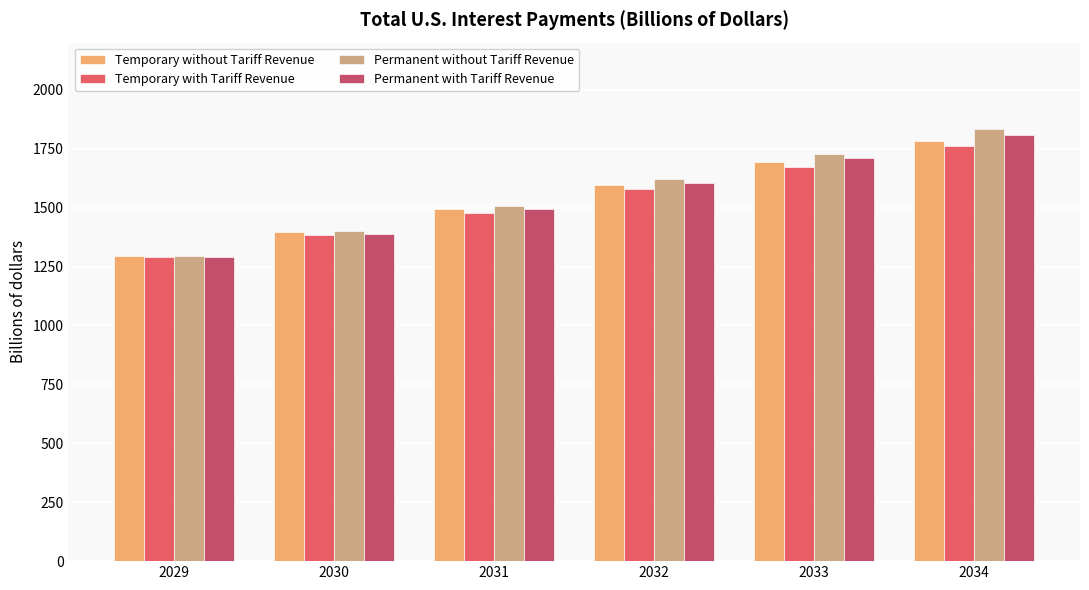

What is the sum of all Permanent without Tariff Revenue values?

9382.7